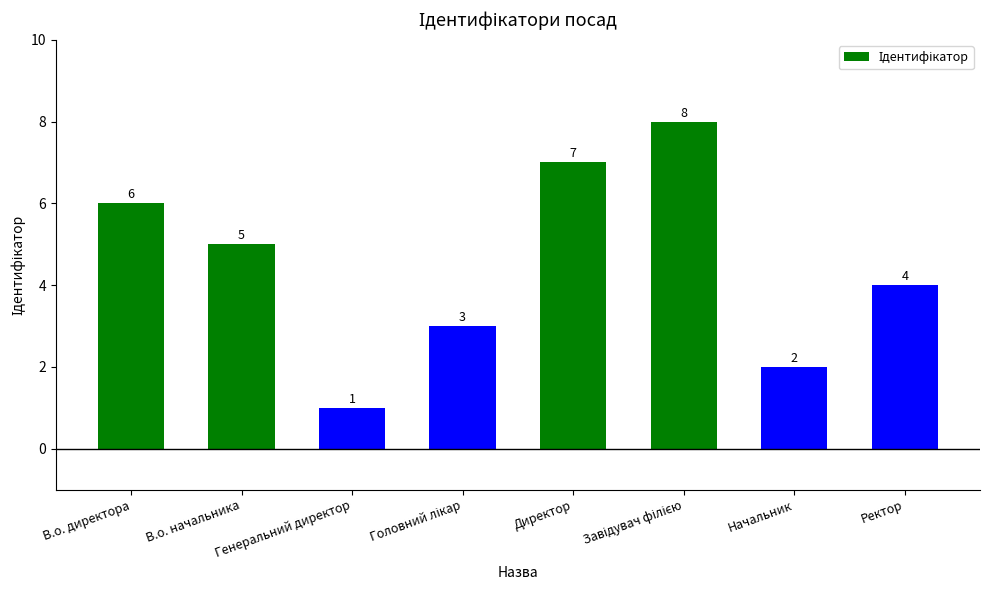

Where is the data nearest to the value 4?

Ректор